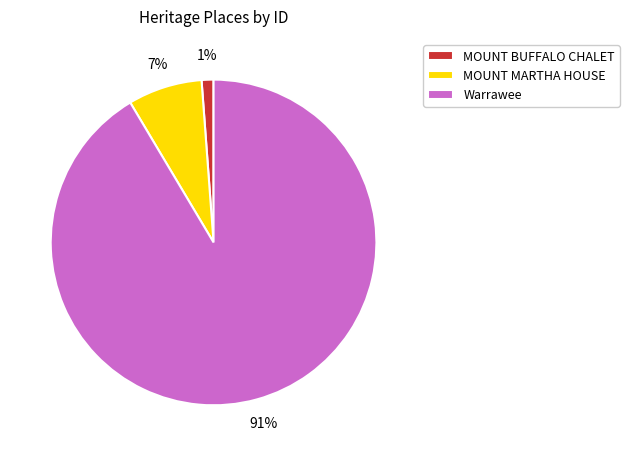

Which has a higher value, MOUNT MARTHA HOUSE or Warrawee?

Warrawee